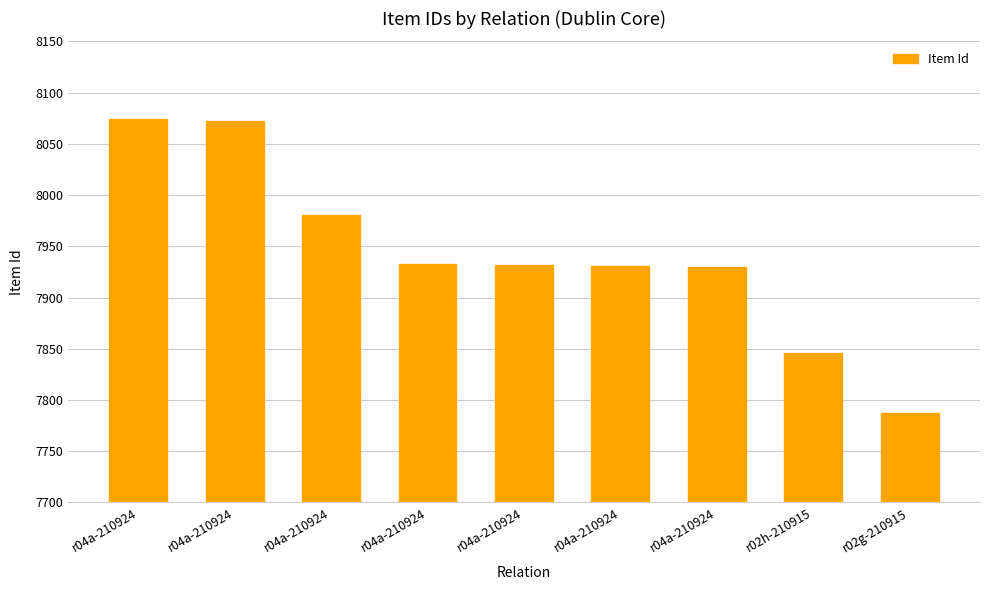

Read the value at r02g-210915, to the nearest 10.

7790